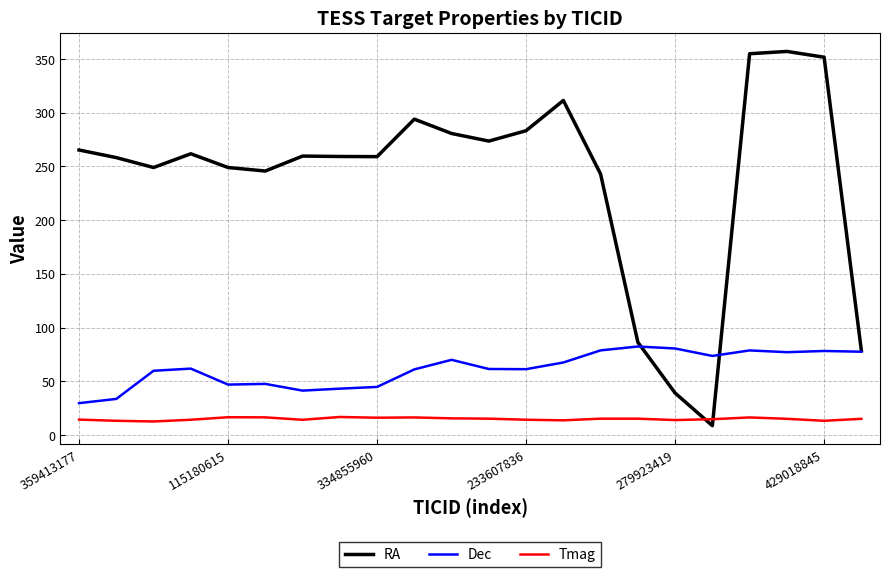

Which series has the widest spread of values?

RA